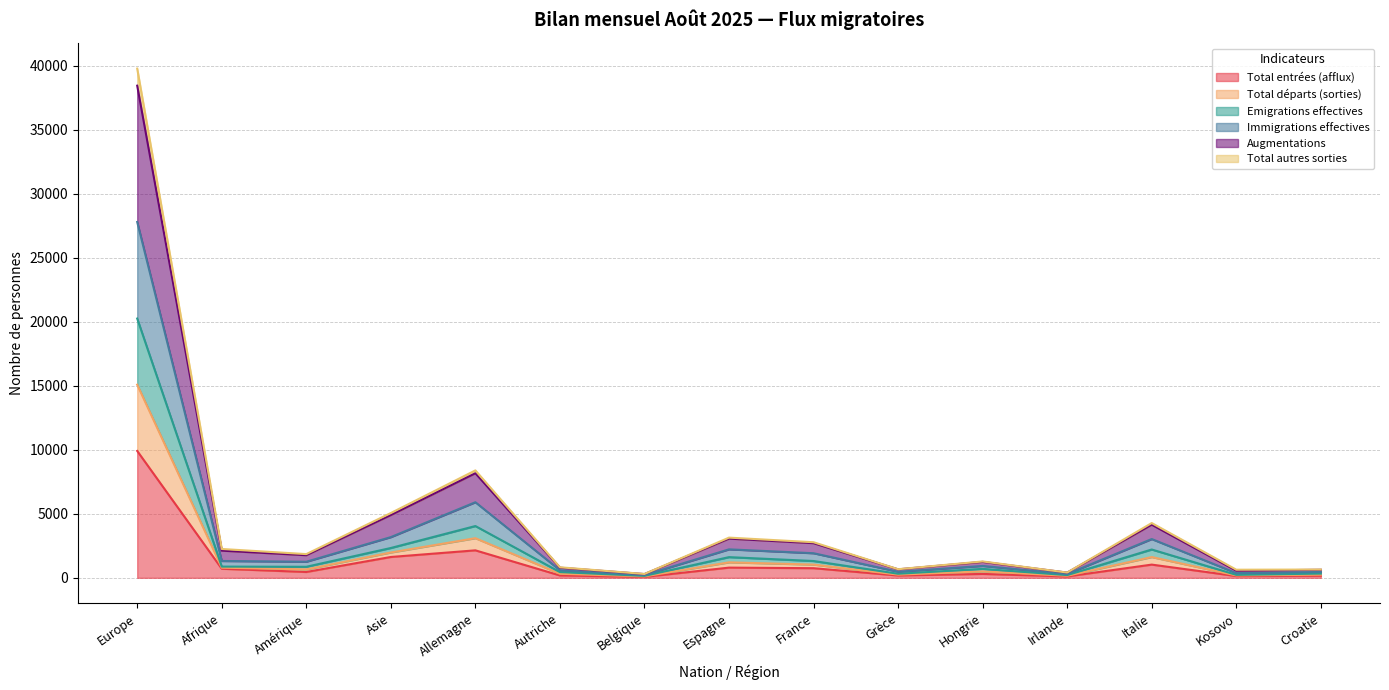

What is the highest value of the Total entrées (afflux) series?

9909